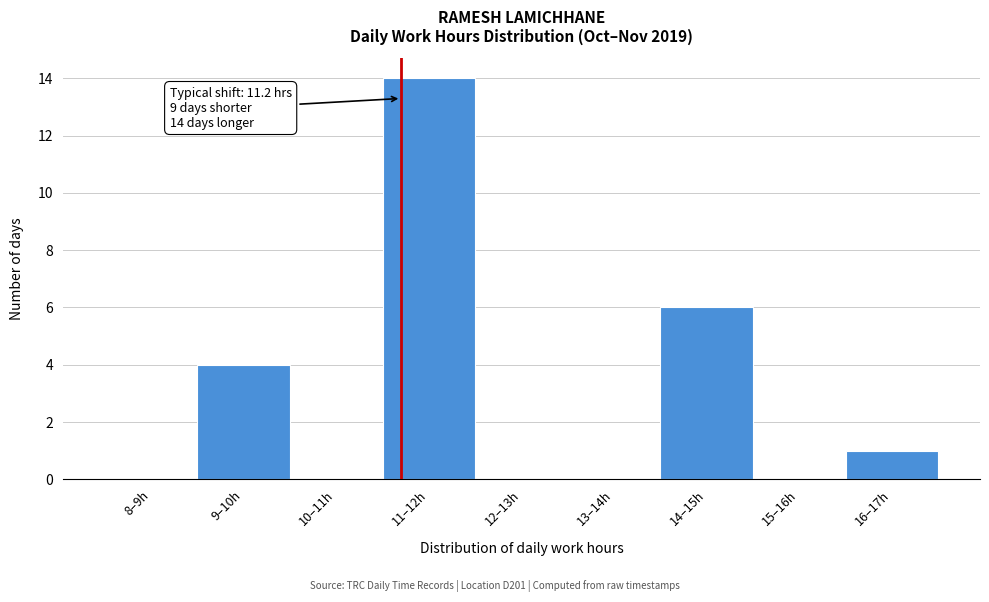

Reading left to right, list all the values displayed in this chart.

8–9h=0	9–10h=4	10–11h=0	11–12h=14	12–13h=0	13–14h=0	14–15h=6	15–16h=0	16–17h=1